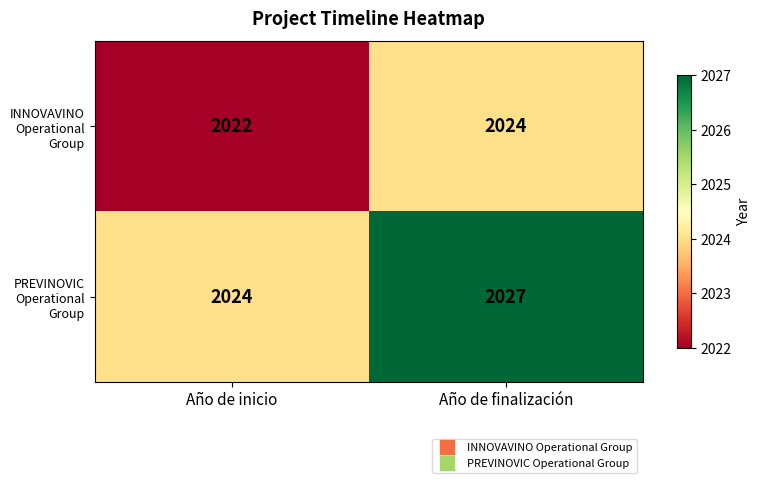

Which category has the lowest value in the PREVINOVIC Operational Group series?

Año de inicio